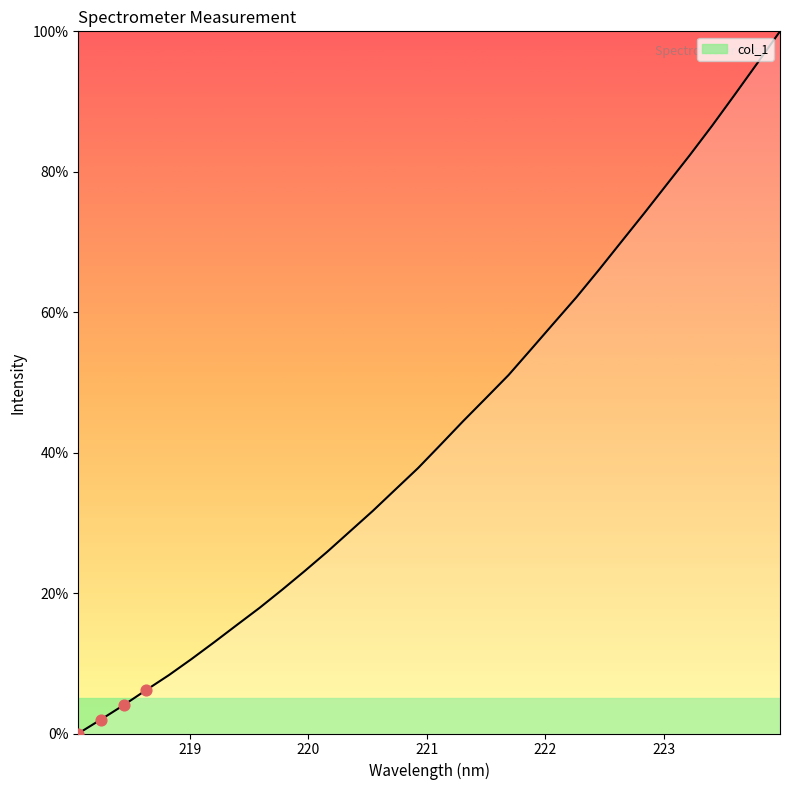

What is the difference between the maximum and minimum values?

100.0